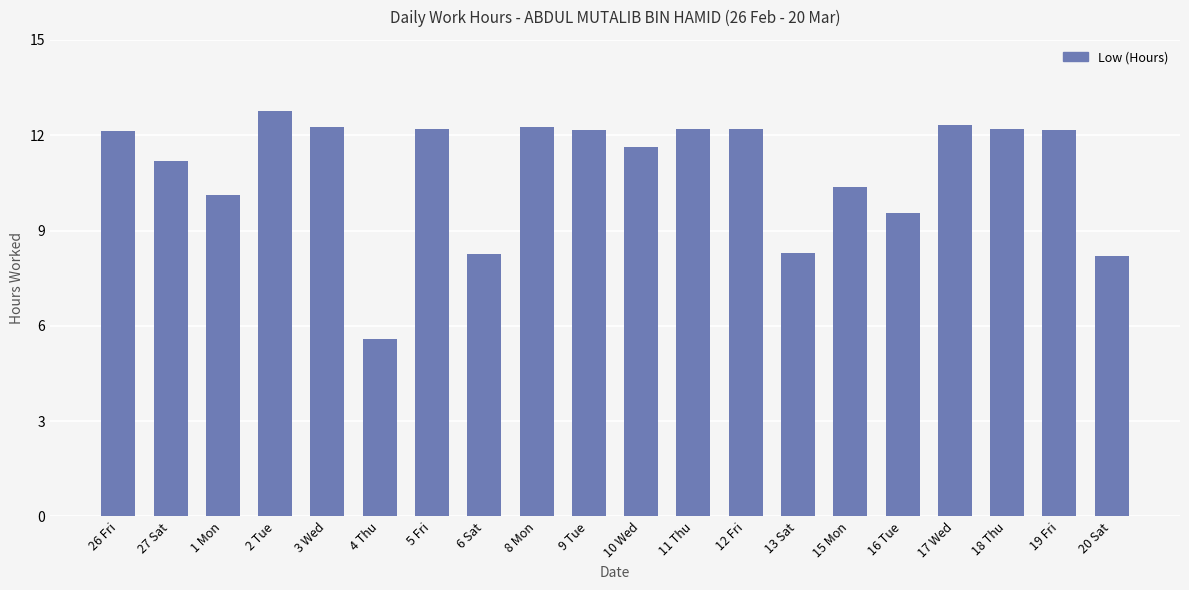

Approximately how many times larger is the value at 16 Tue compared to 5 Fri?

0.8